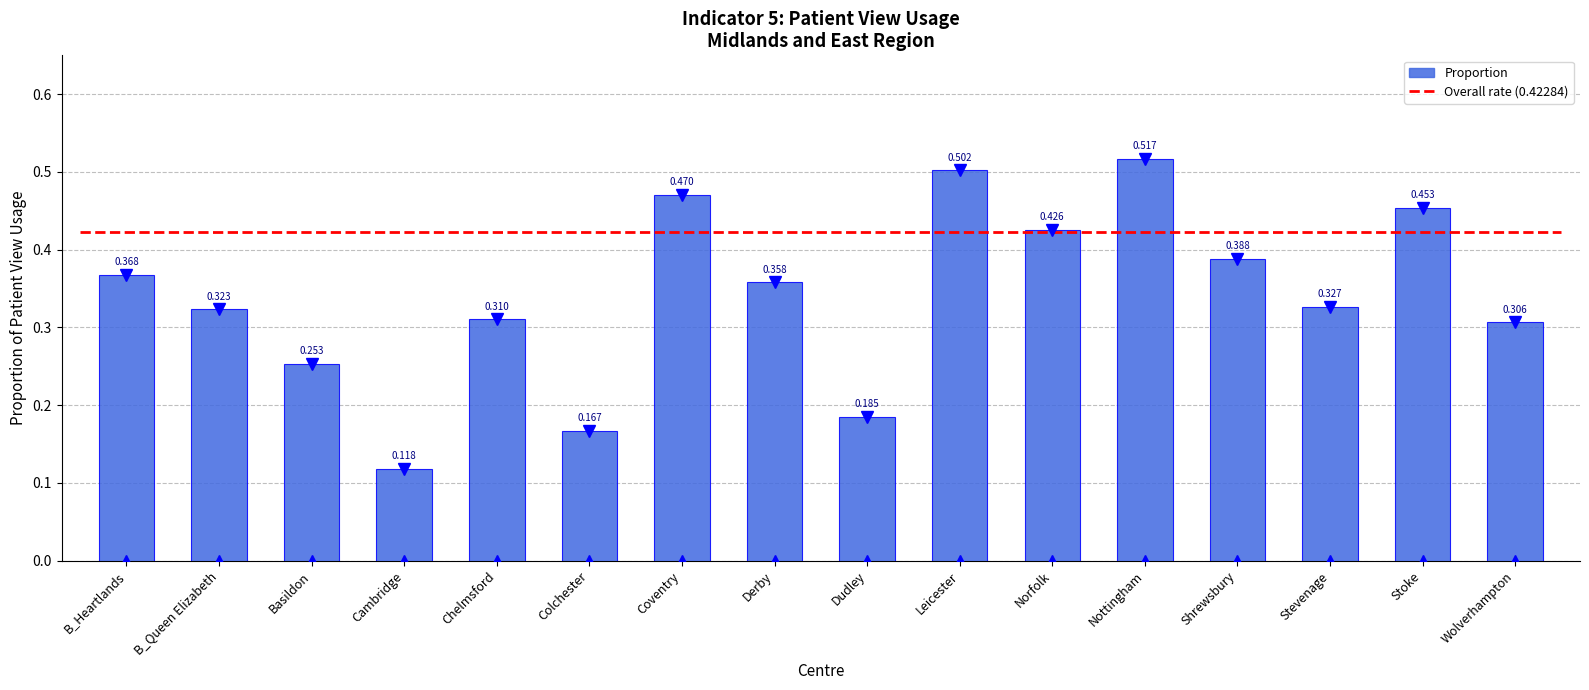

Reading left to right, extract all data points from this chart.

0.4	0.3	0.3	0.1	0.3	0.2	0.5	0.4	0.2	0.5	0.4	0.5	0.4	0.3	0.5	0.3